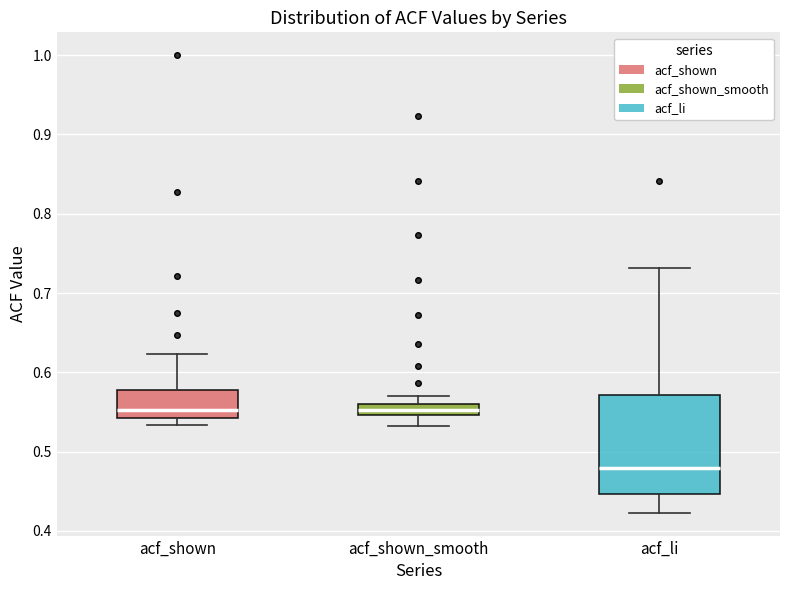

Which box is the tallest, from its lower edge to its upper edge?

acf_li